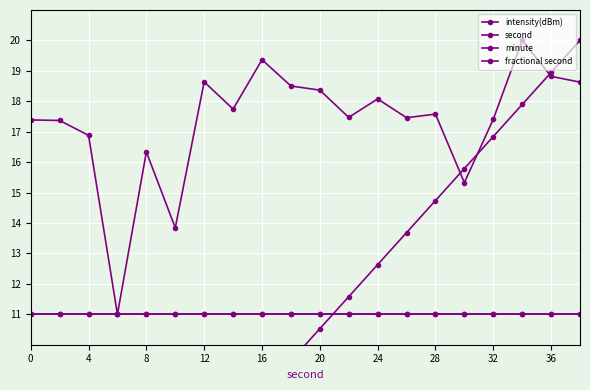

How many data points in second are above 10?

10